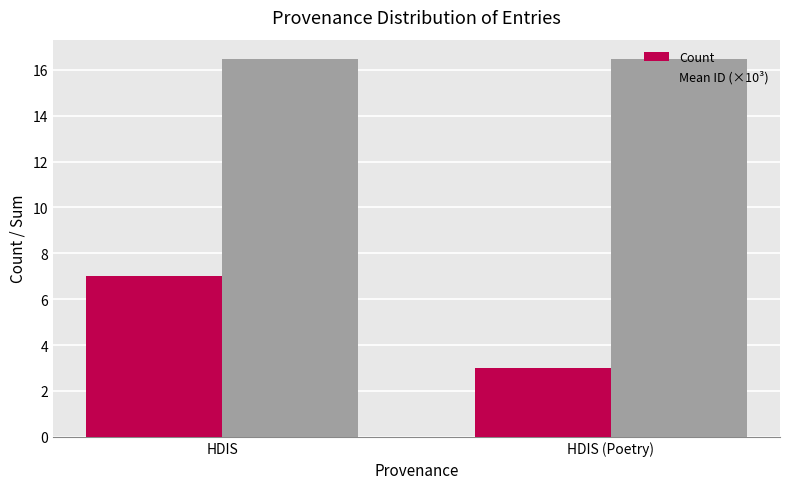

At which label does Count reach its peak?

HDIS